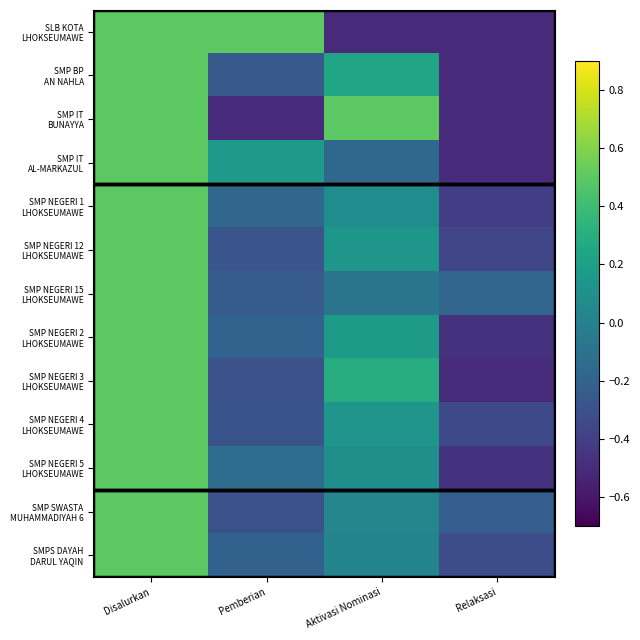

Which series has the largest range (max minus min)?

SLB KOTA LHOKSEUMAWE